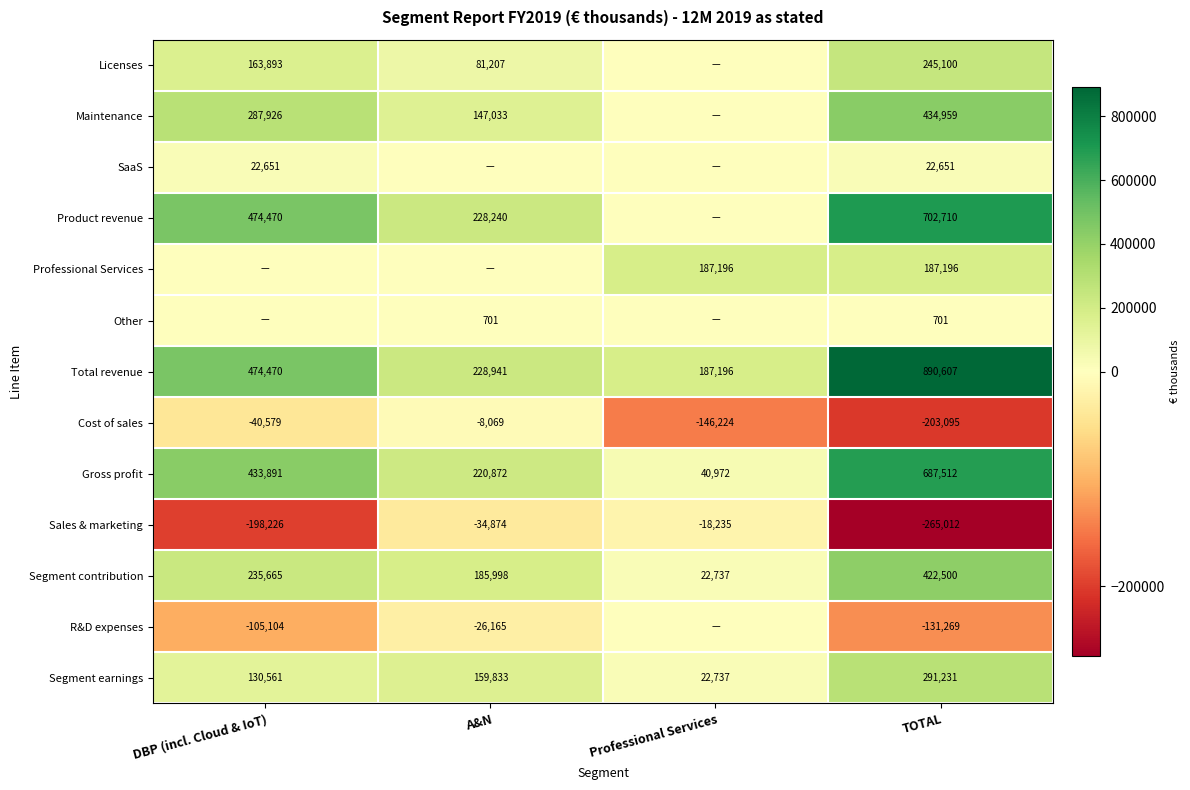

What is the lowest value of the Gross profit series?

40972